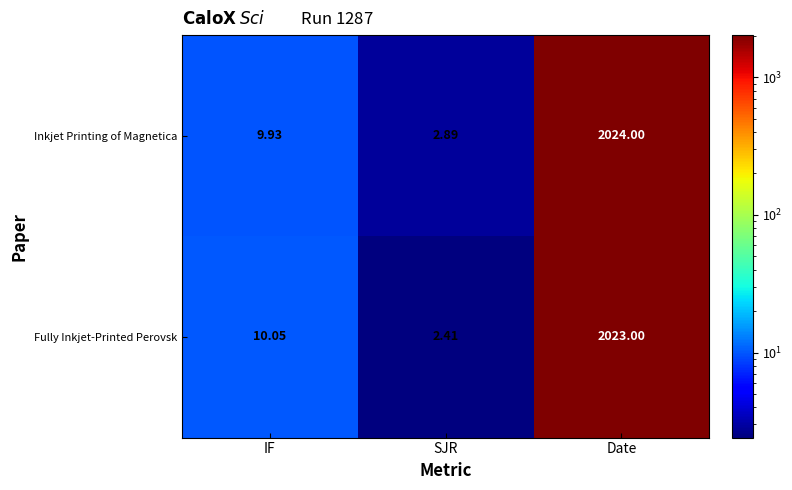

What is the difference between the highest and lowest values at IF?

0.1